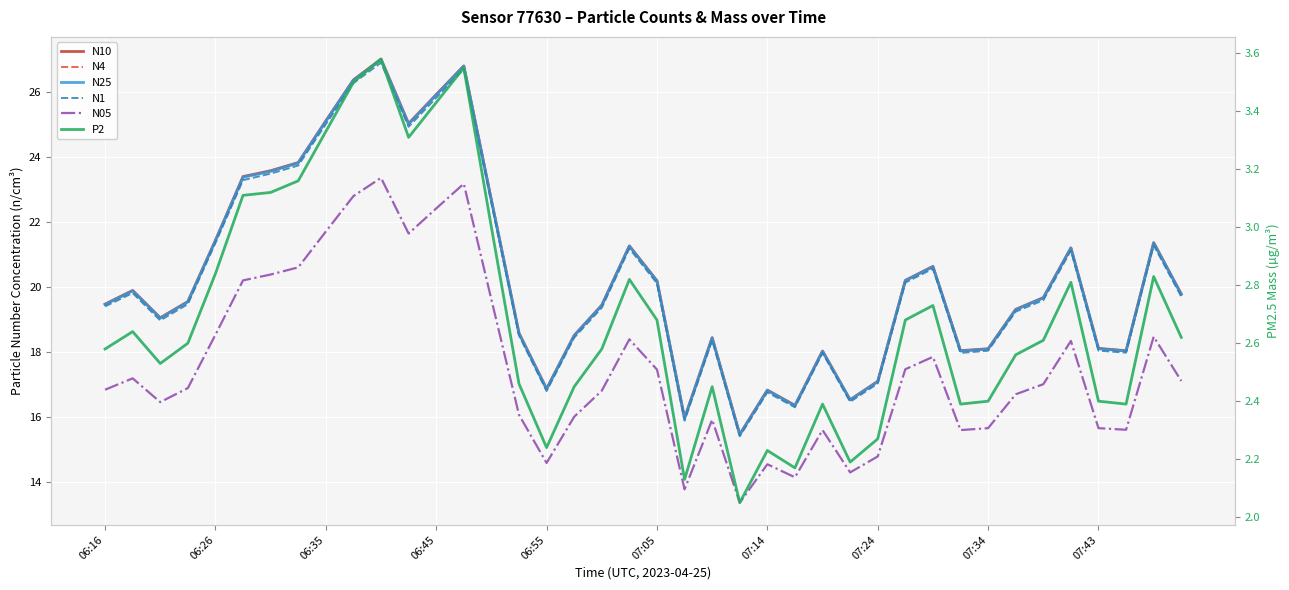

Between 07:14 and 14, which series saw the biggest shift?

N10